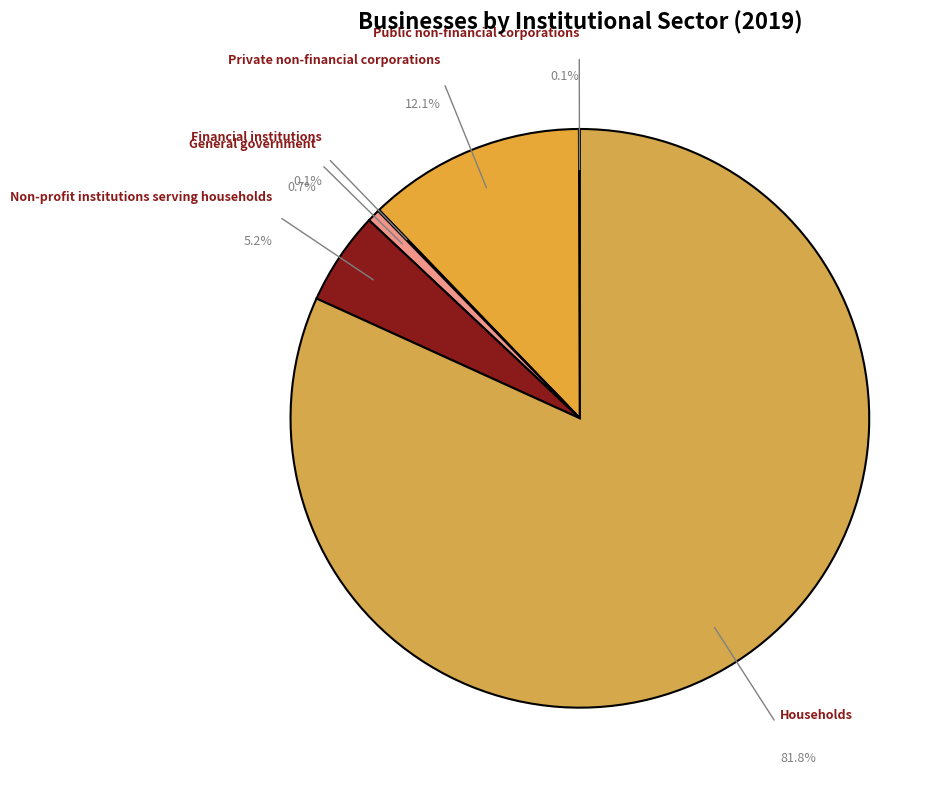

Rank the categories by value from highest to lowest.

Households, Private non-financial corporations, Non-profit institutions serving households, General government, Financial institutions, Public non-financial corporations